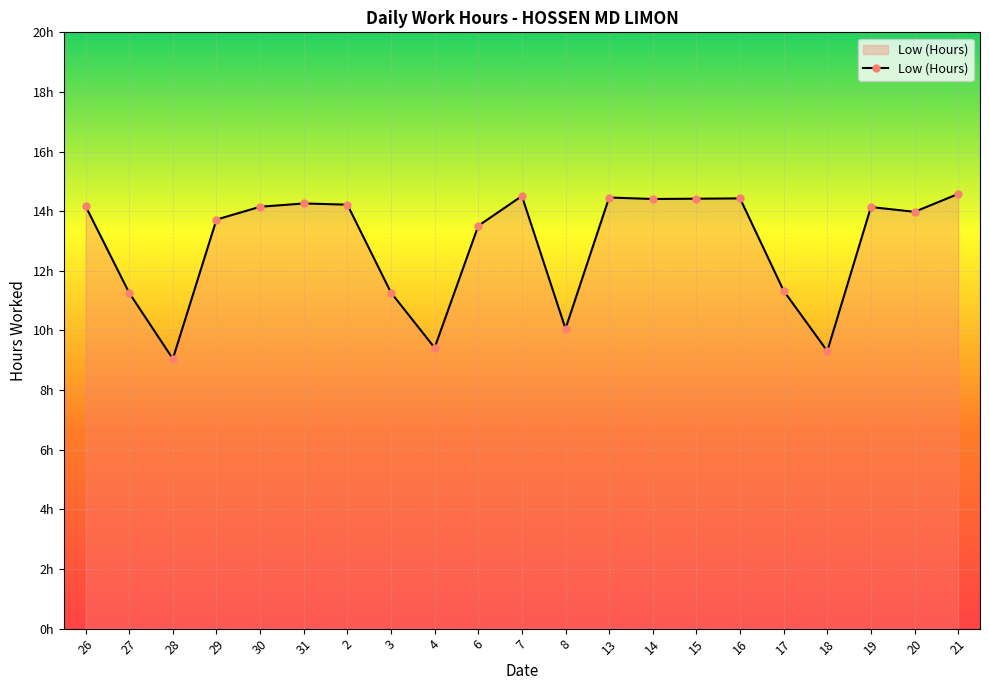

What is the average value?

12.9